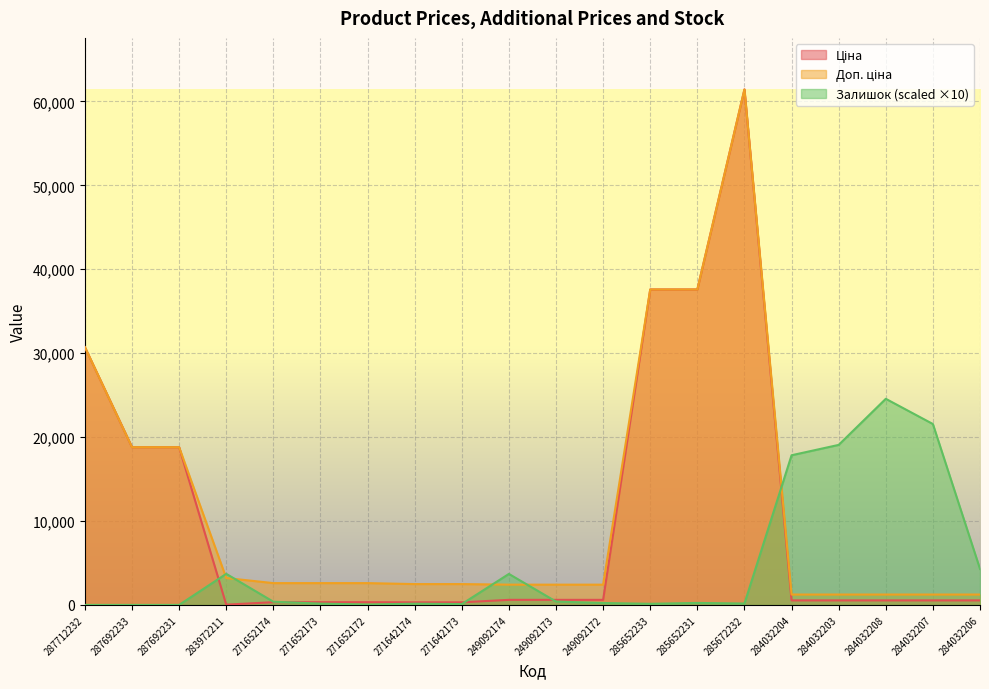

What is the sum of the Ціна values at 284032203 and 271652172?

863.8